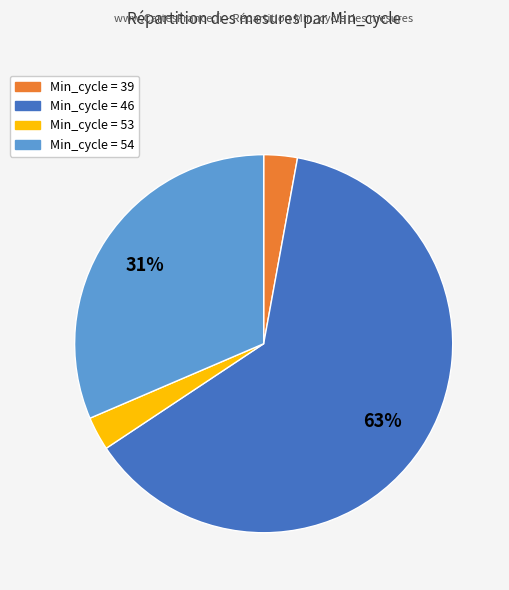

Is there a majority slice in this chart?

Yes